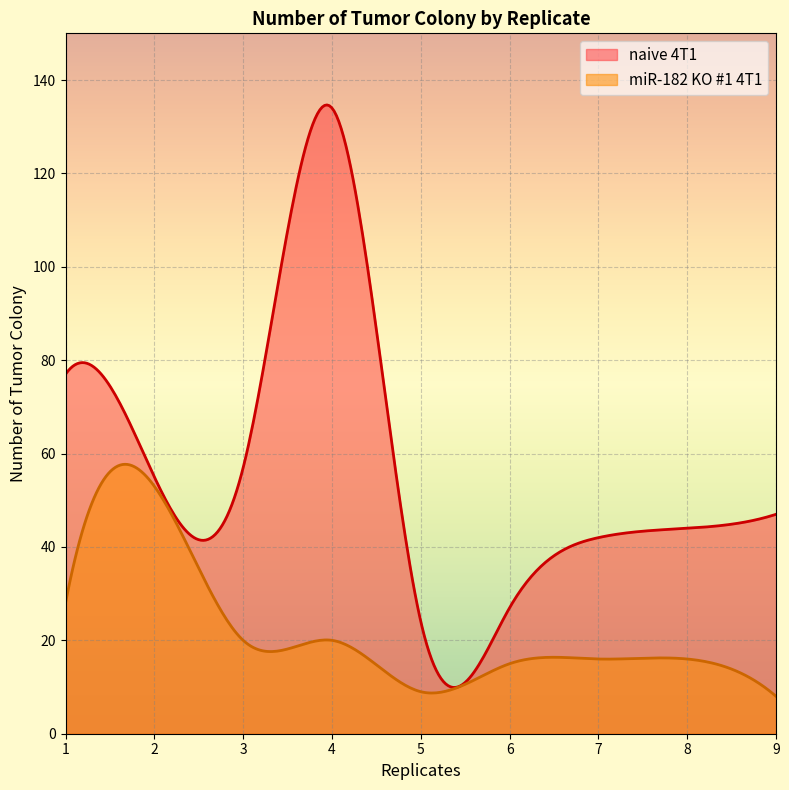

What is the minimum value for naive 4T1?

9.9